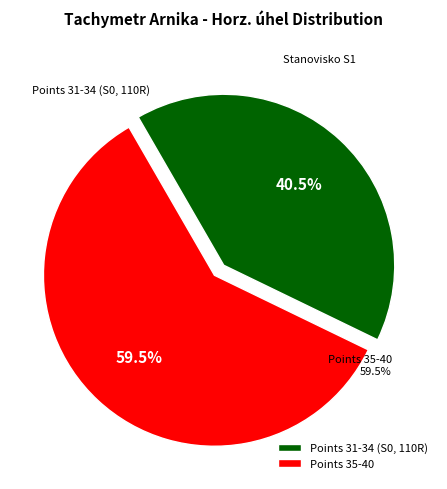

To the nearest percent, what is the average slice percentage?

50%